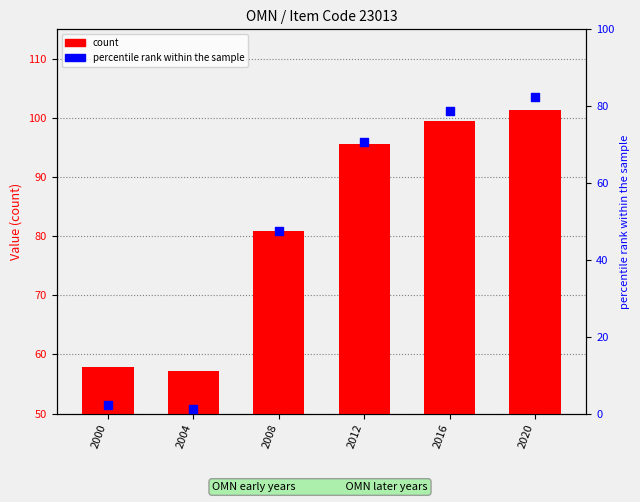

At which category is the sum across all series the highest?

2020